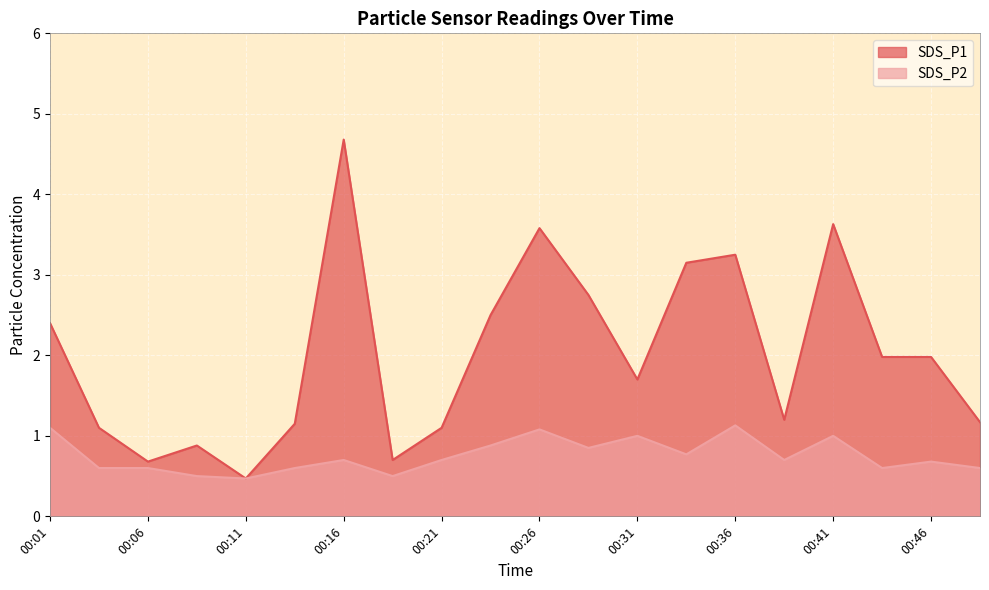

What is the difference between the second highest and second lowest values in the SDS_P2 series?

0.6